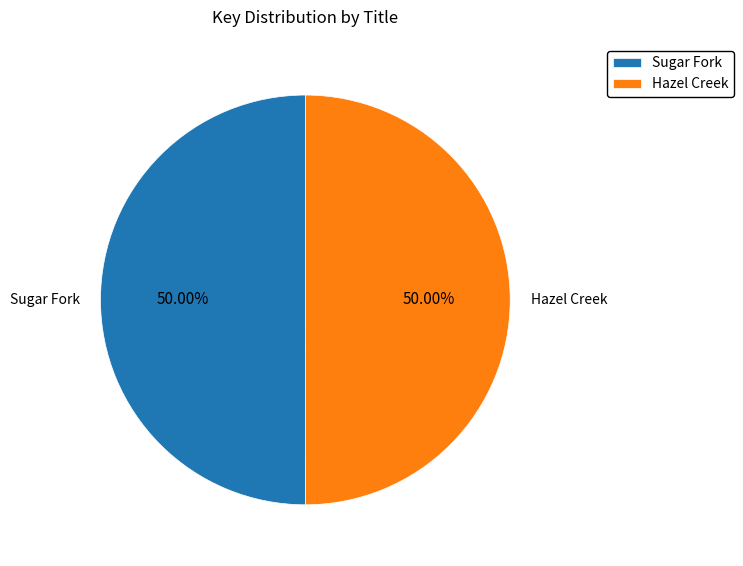

Do Hazel Creek and Sugar Fork together represent more than half of the pie?

Yes